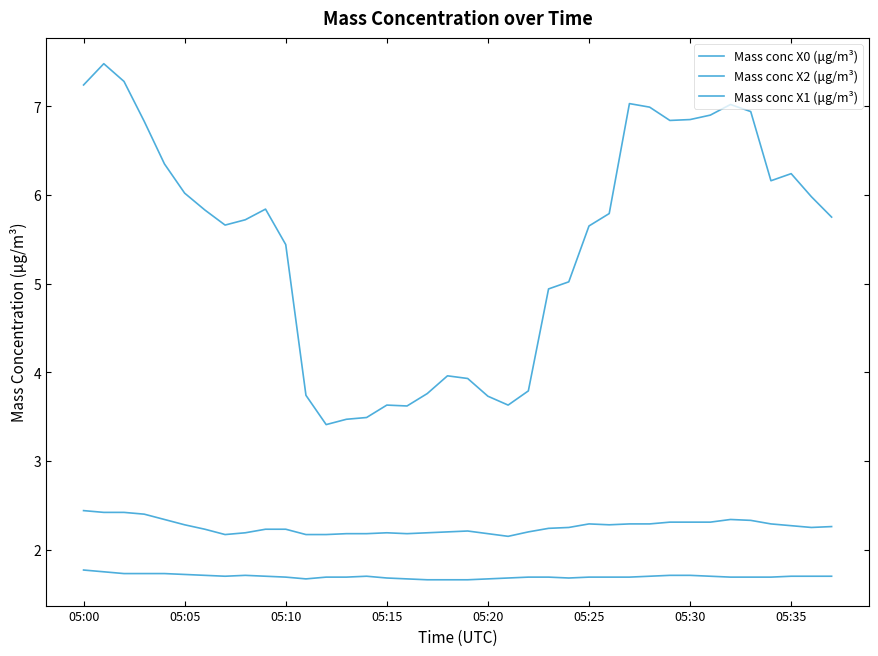

Does the chart have visible grid lines?

No